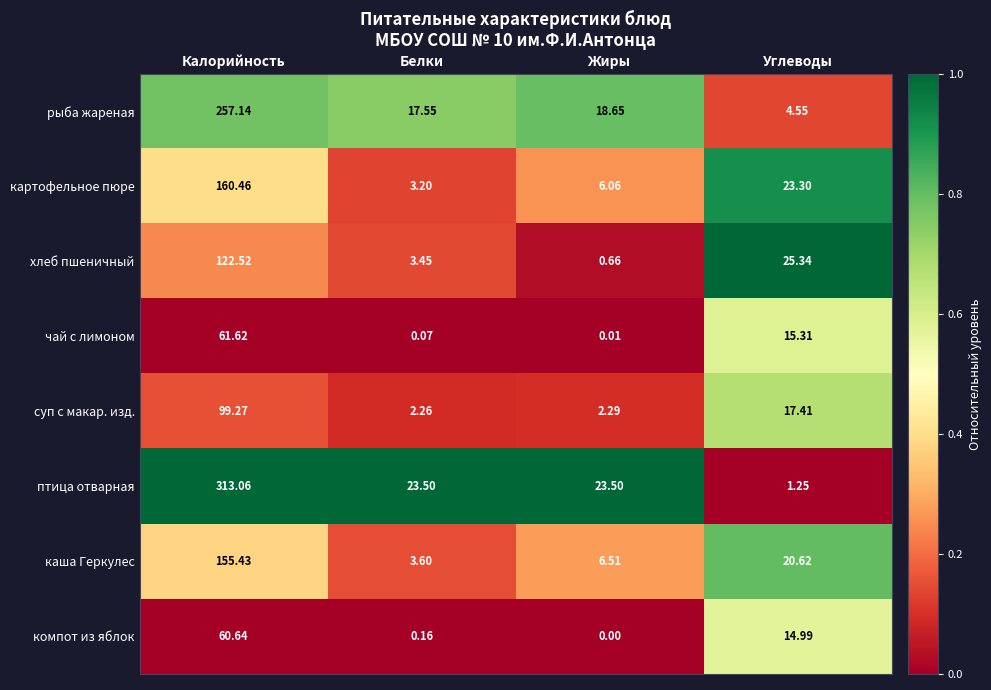

What is the maximum value shown in the chart?

313.1